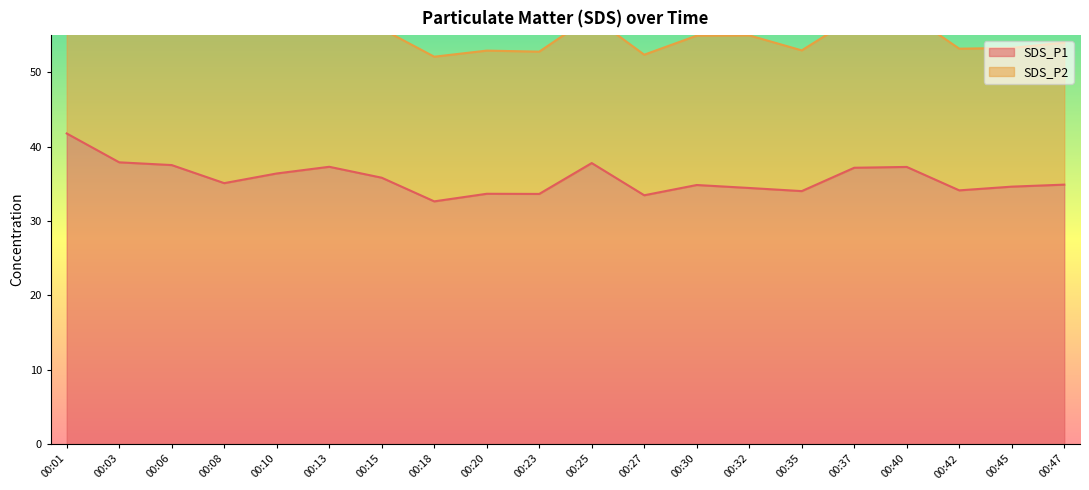

Which has a higher value, 00:13 or 00:40?

00:13